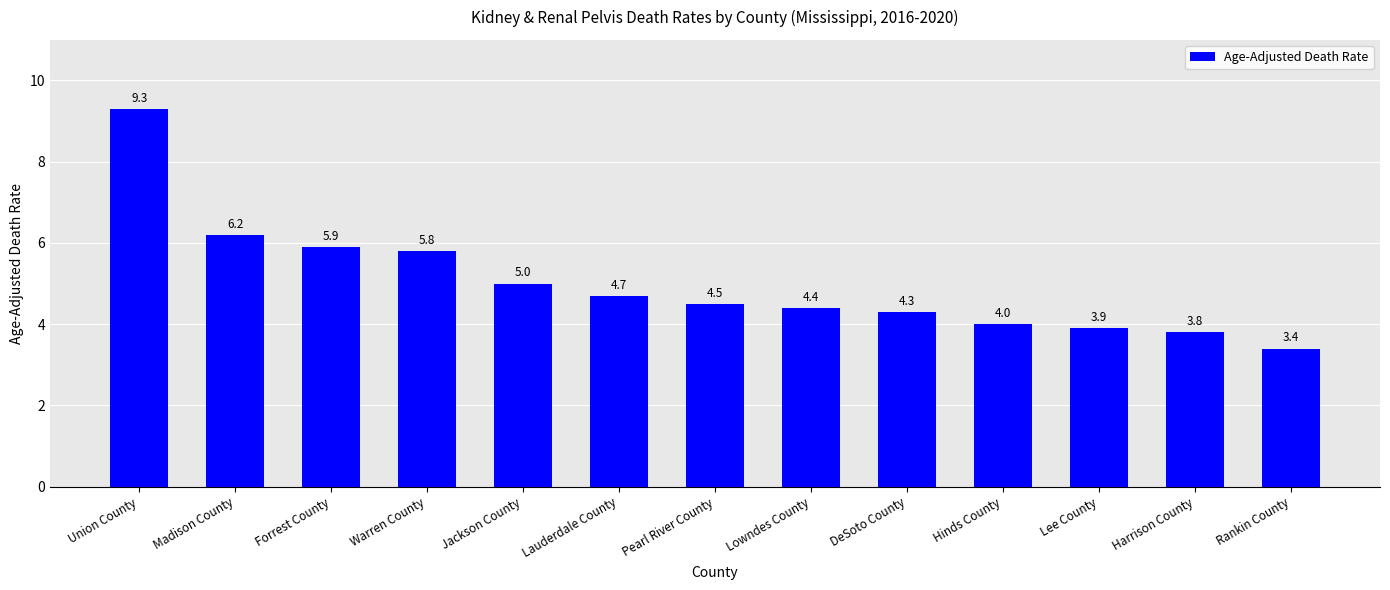

At which label does the data first exceed 4?

Union County